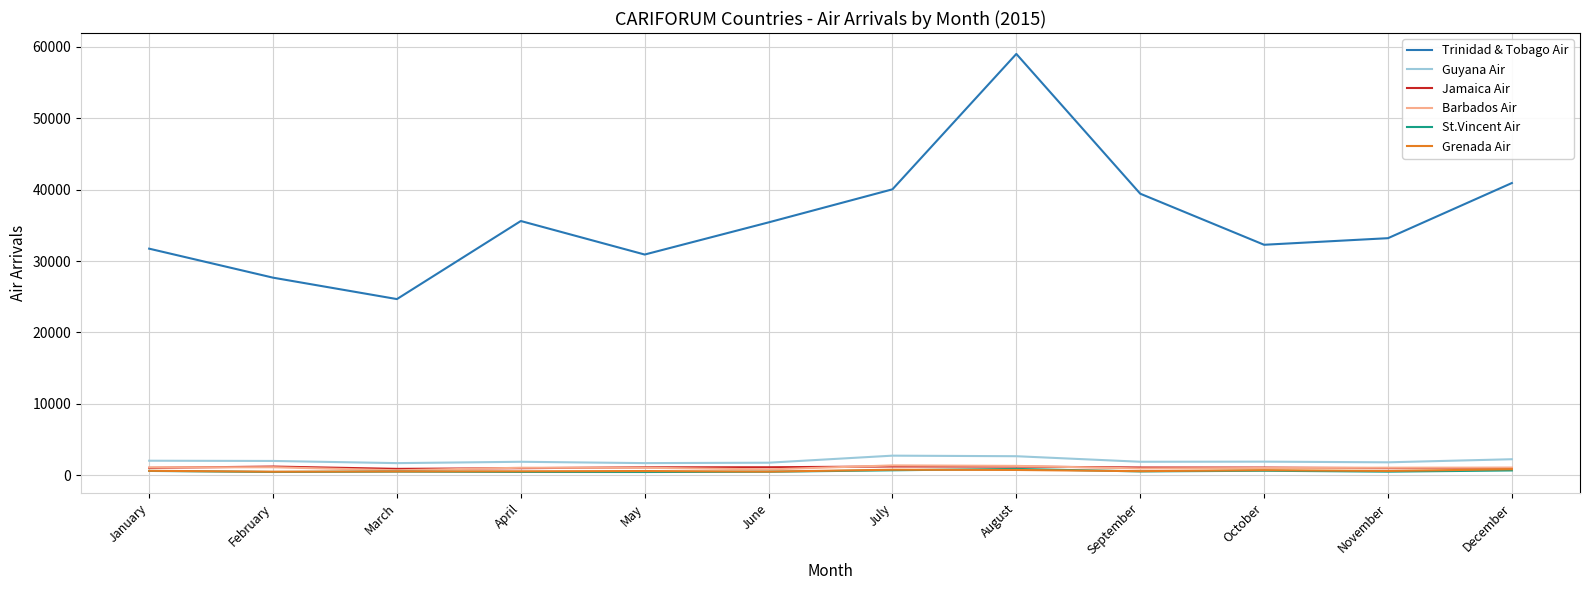

What is the difference between the maximum and minimum values in the Guyana Air series?

1047